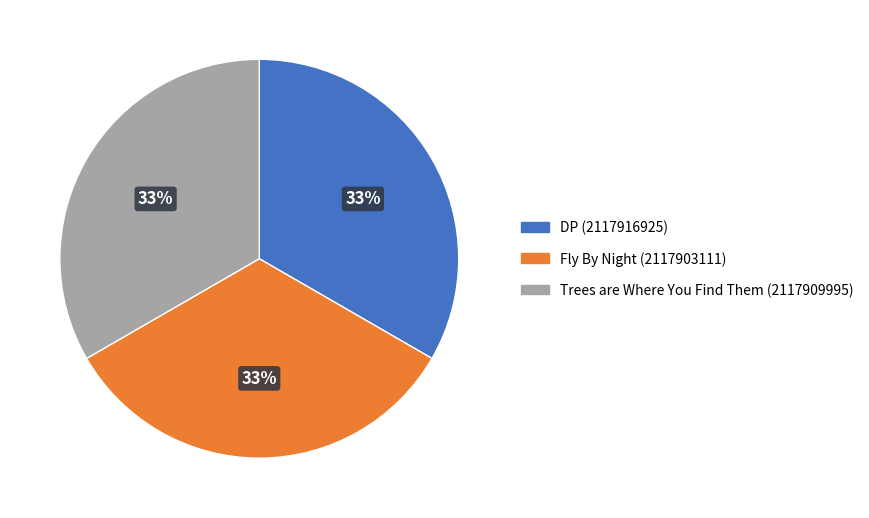

How many segments does this pie chart have?

3